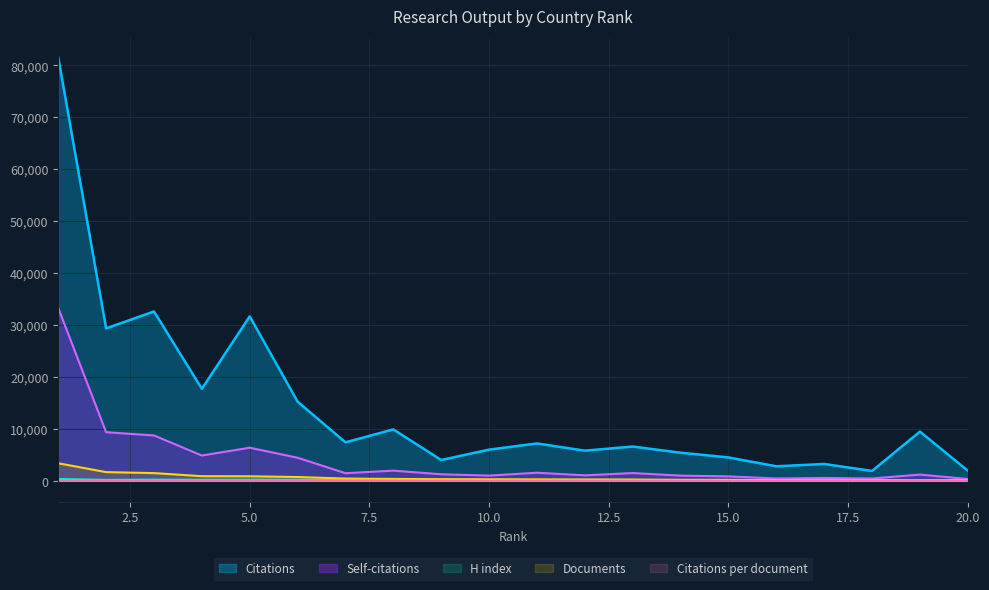

What is the value of the Documents point at the 18th from the left?

123.0